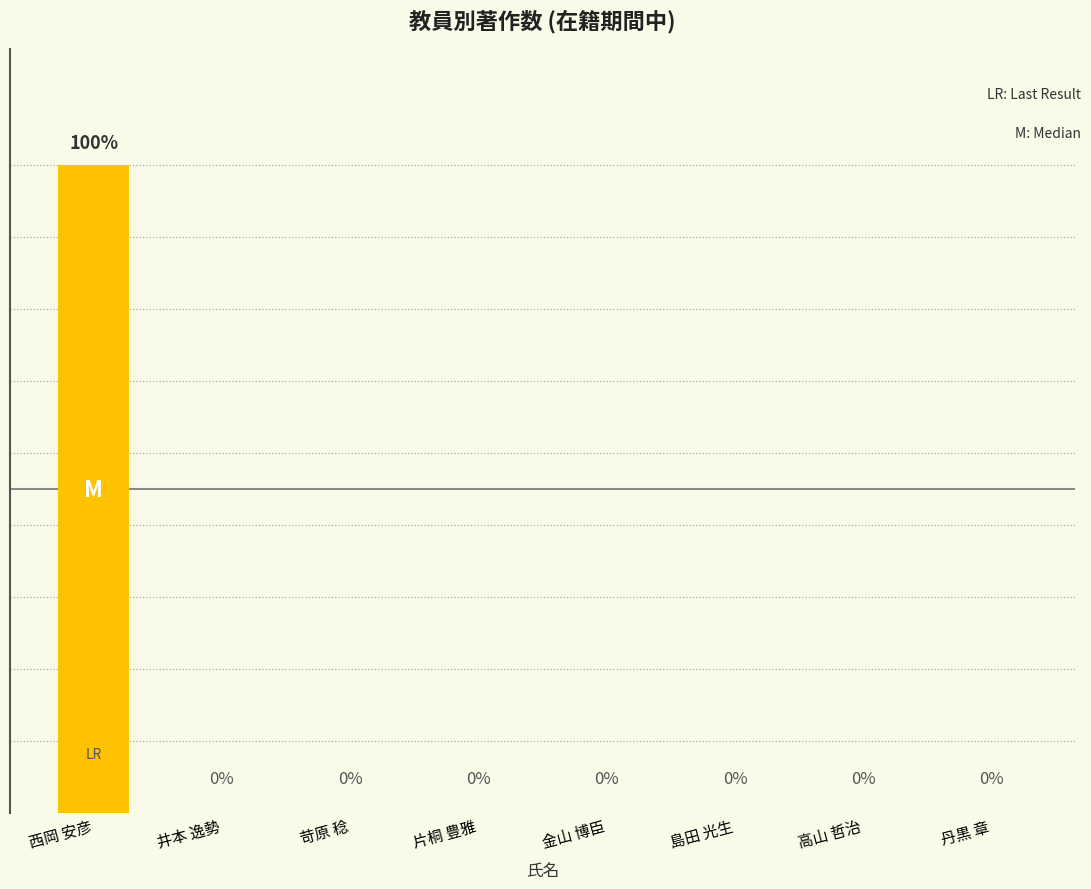

Which category has the highest value across all series?

西岡 安彦